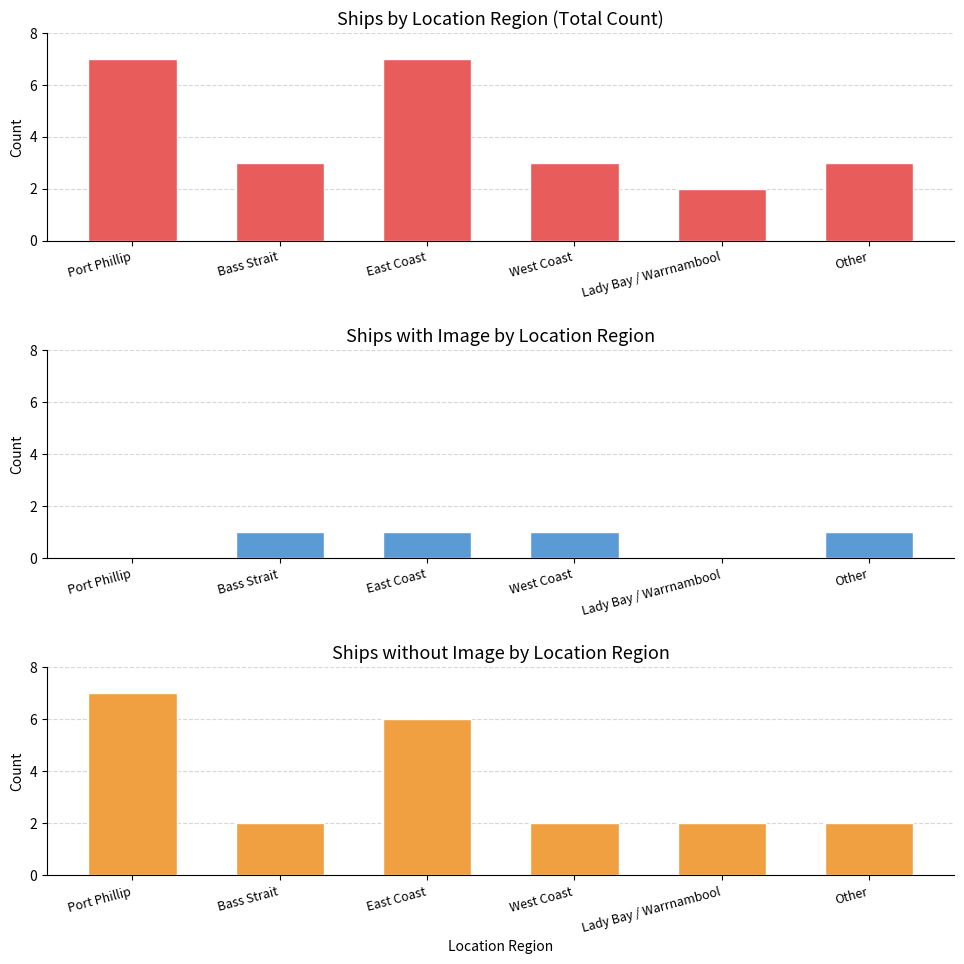

At which label does Ships without Image by Location Region reach its peak?

Port Phillip